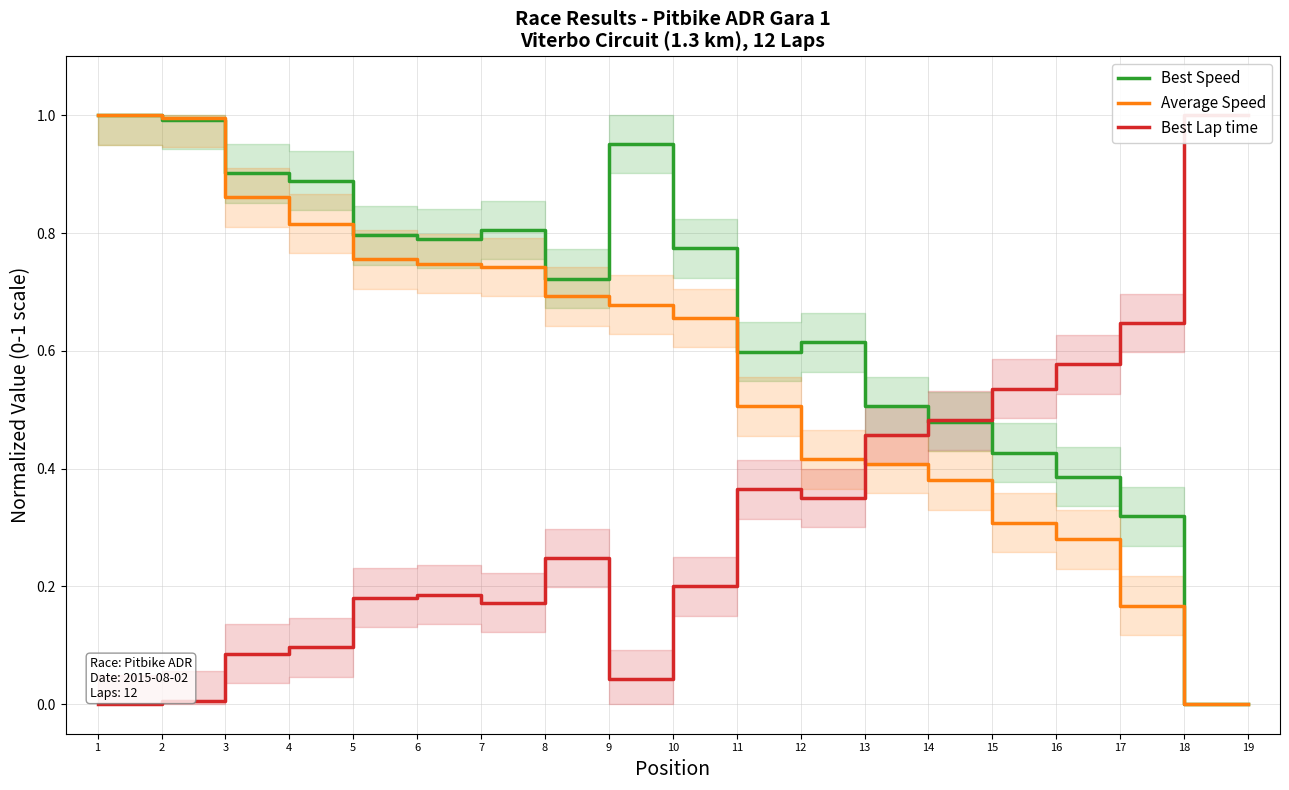

What is the value of the Average Speed point at the 2nd from the left?

1.0